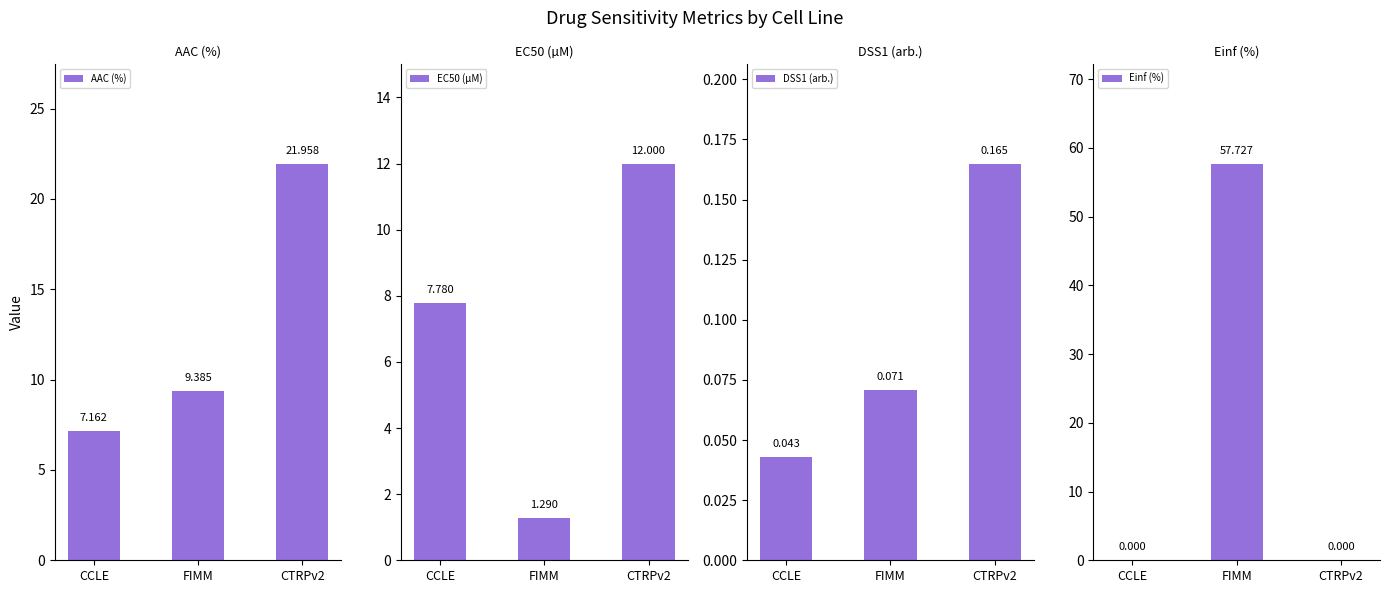

What is the difference between the Einf (%) values at FIMM and CTRPv2?

57.7